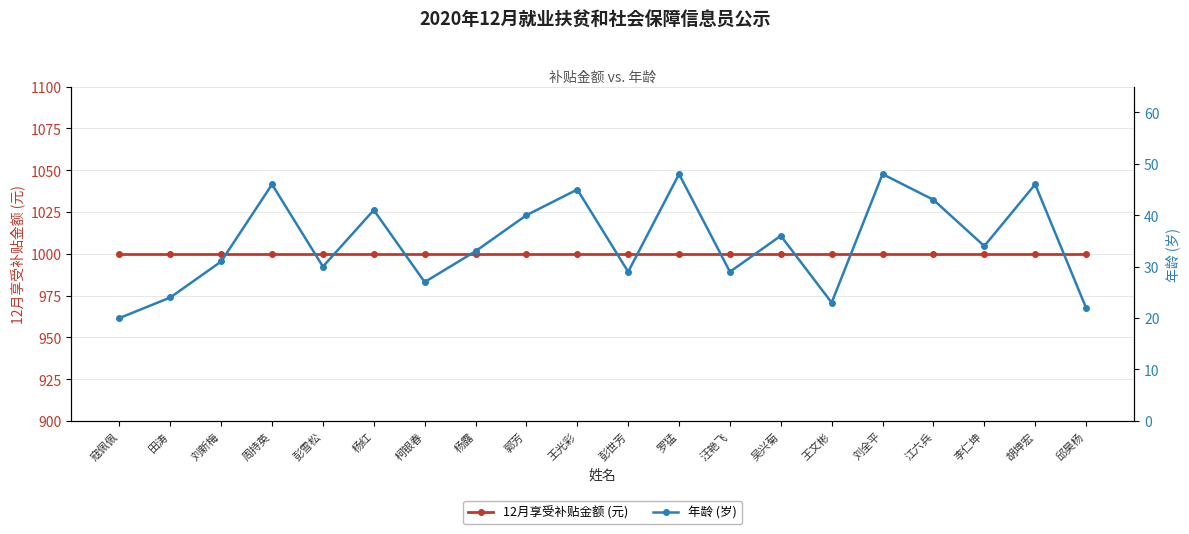

In 年龄 (岁), how many points are higher than both neighbors (excluding endpoints)?

7